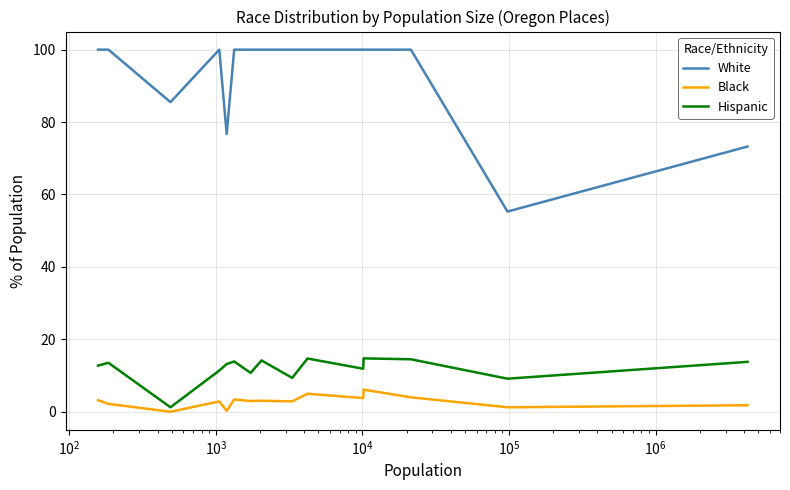

True or false: Hispanic and Black cross at least once.

False